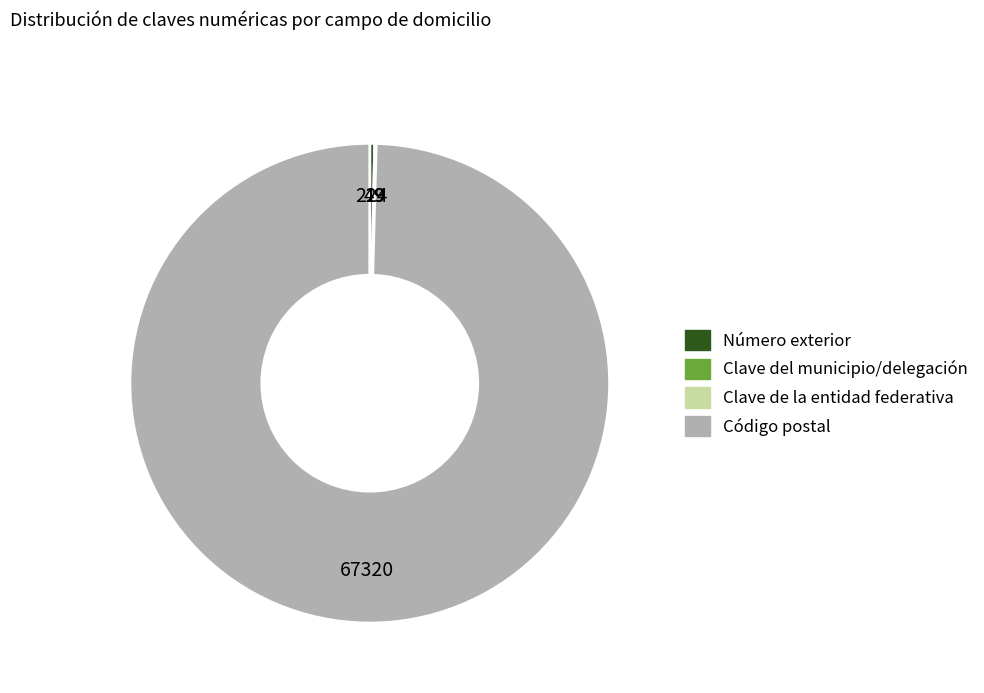

The Código postal slice represents 100% of the pie. True or false?

True